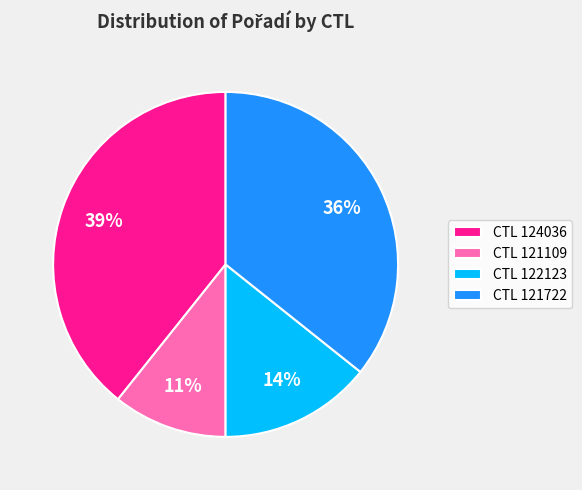

To the nearest percent, what is the combined percentage of CTL 124036 and CTL 121109?

50%